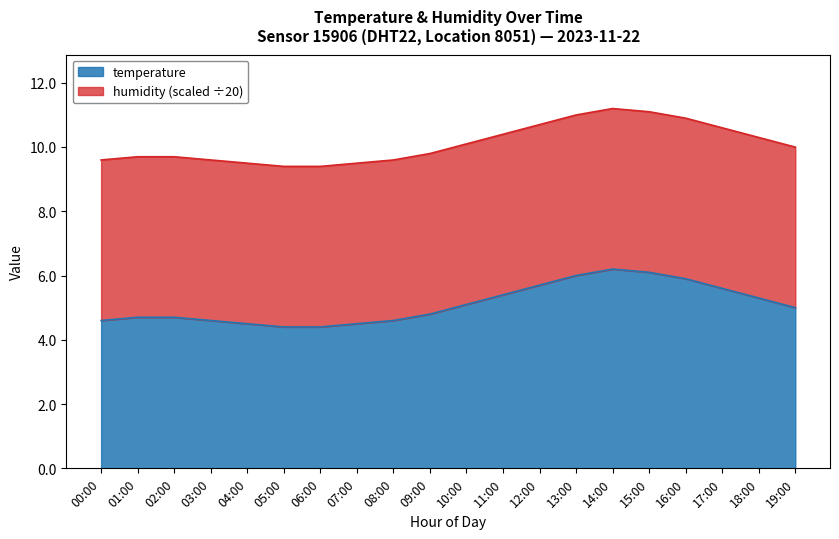

What is the sum of the values at 16:00 and 11:00?

11.3